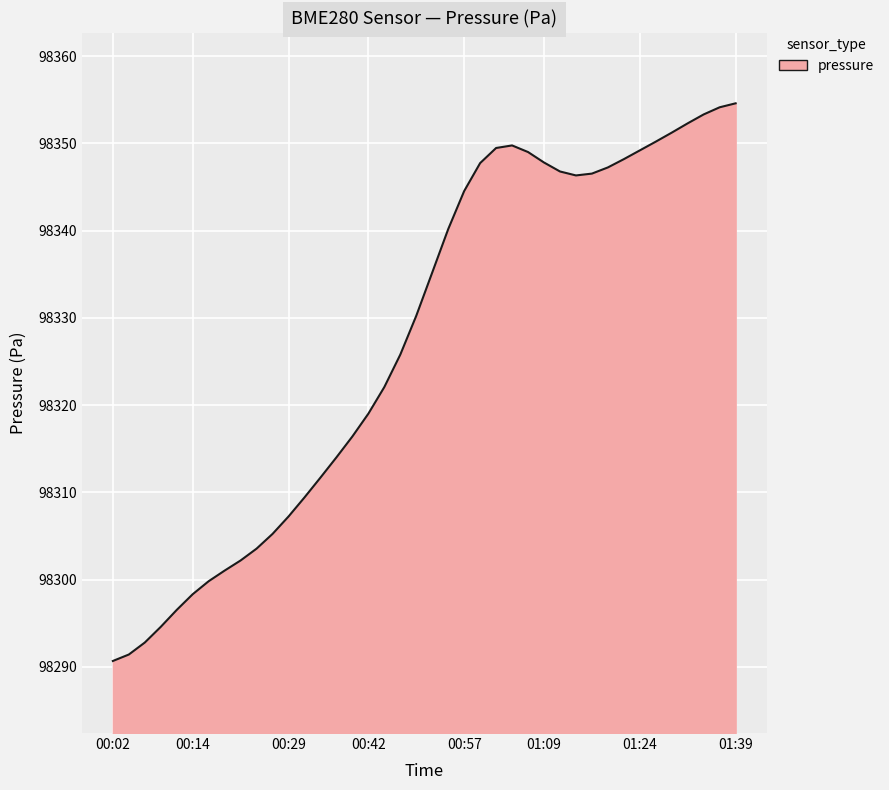

What is the minimum value shown in the chart?

98290.7